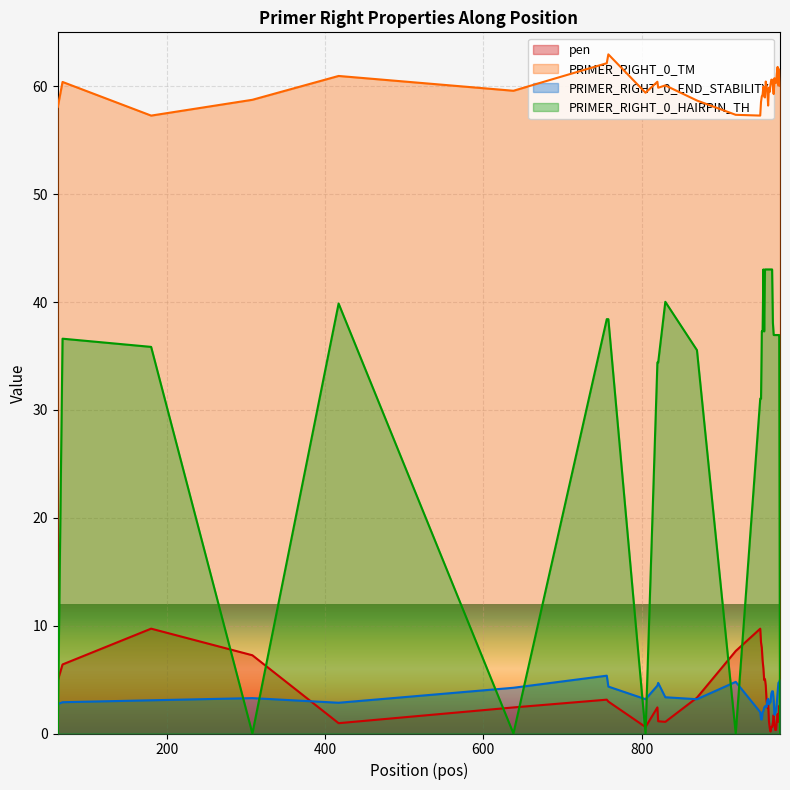

Which has a higher value, 954 or 950?

950